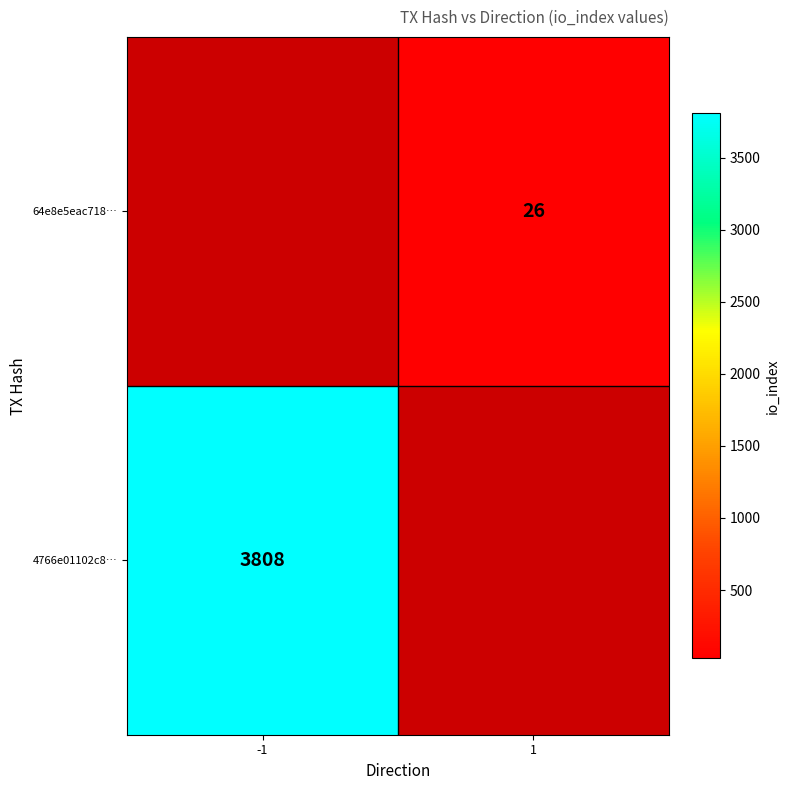

Is it true that 64e8e5eac718… equals 41 at 1?

False